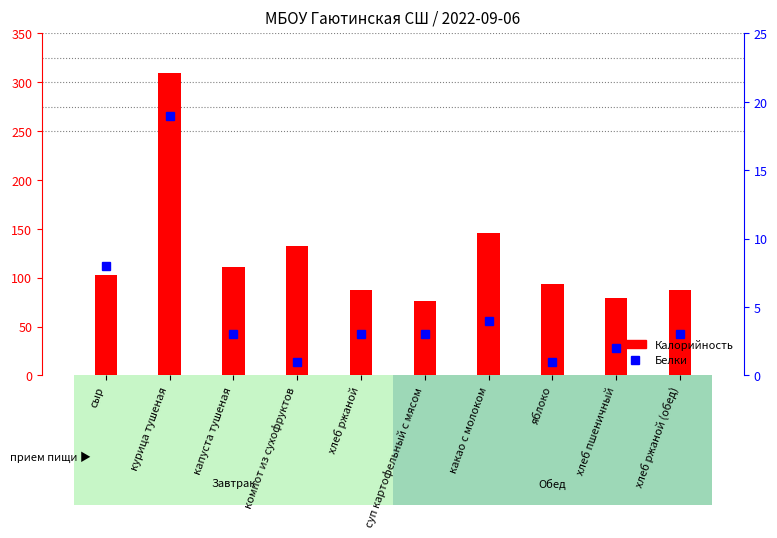

The value of Белки at сыр is 2. True or false?

False